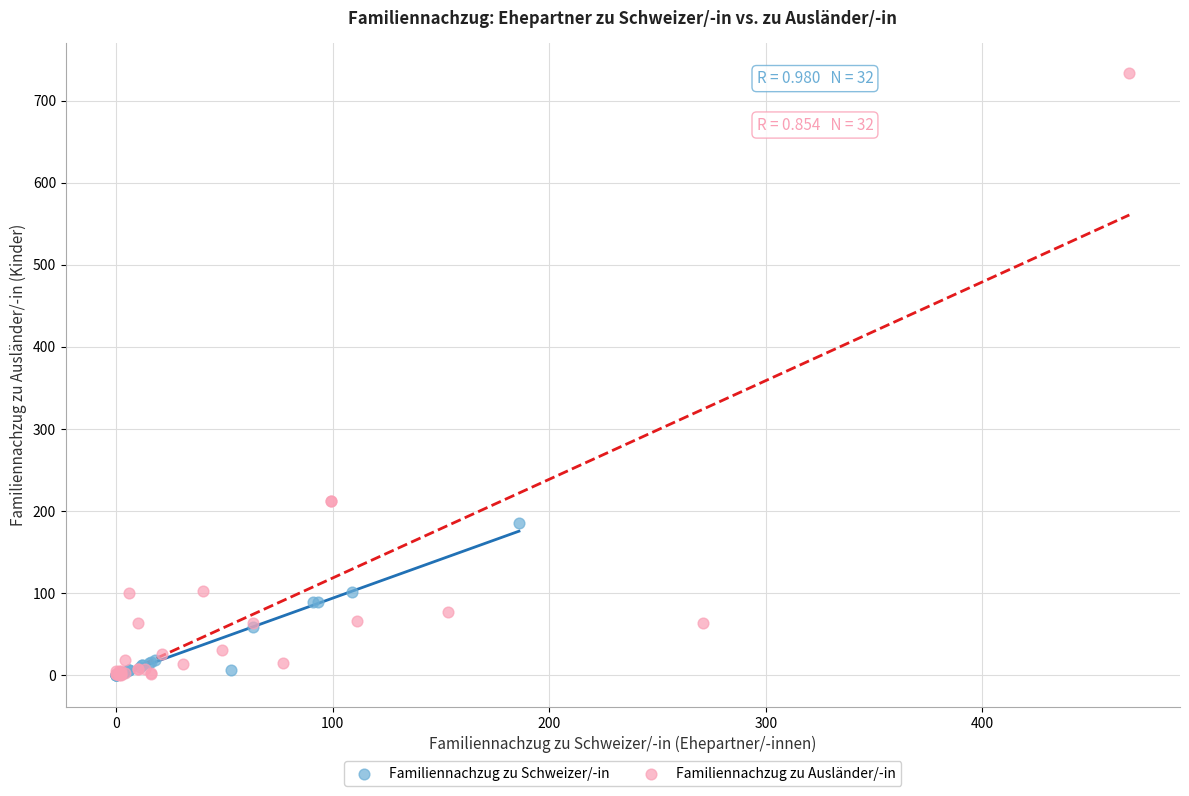

Which series reaches the maximum Y coordinate?

Familiennachzug zu Ausländer/-in